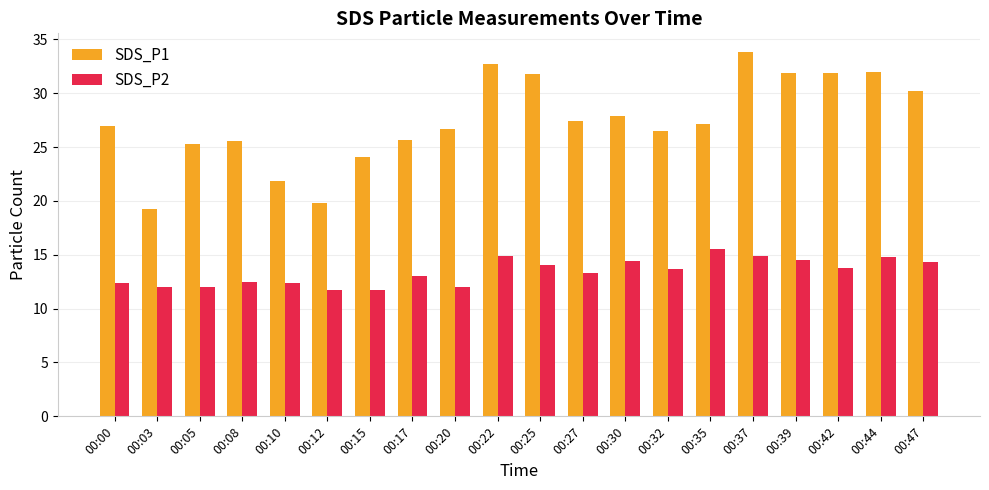

At which category is the sum across all series the highest?

00:37